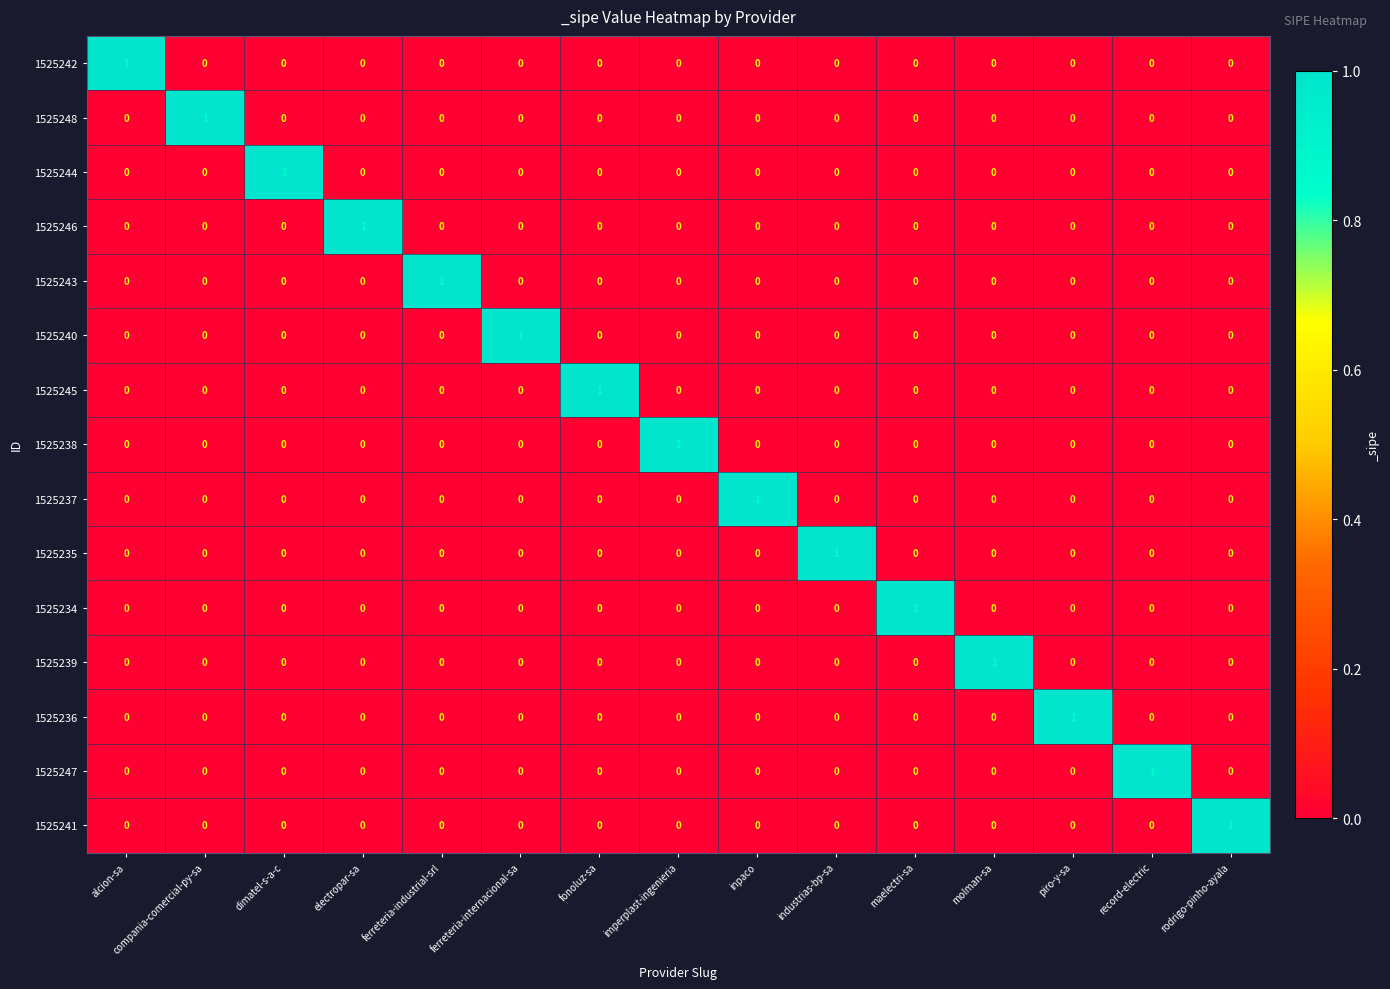

Is the value of 1525248 at inpaco greater than the value of 1525242 at alcion-sa?

No